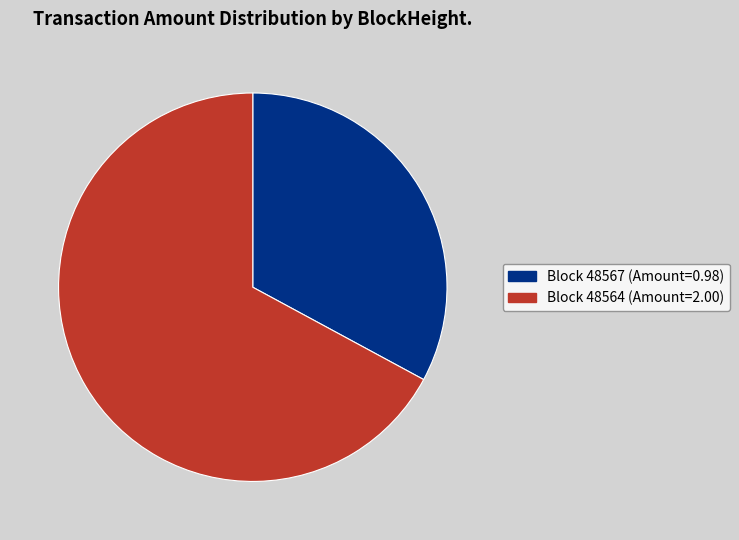

Is there a majority slice in this chart?

Yes